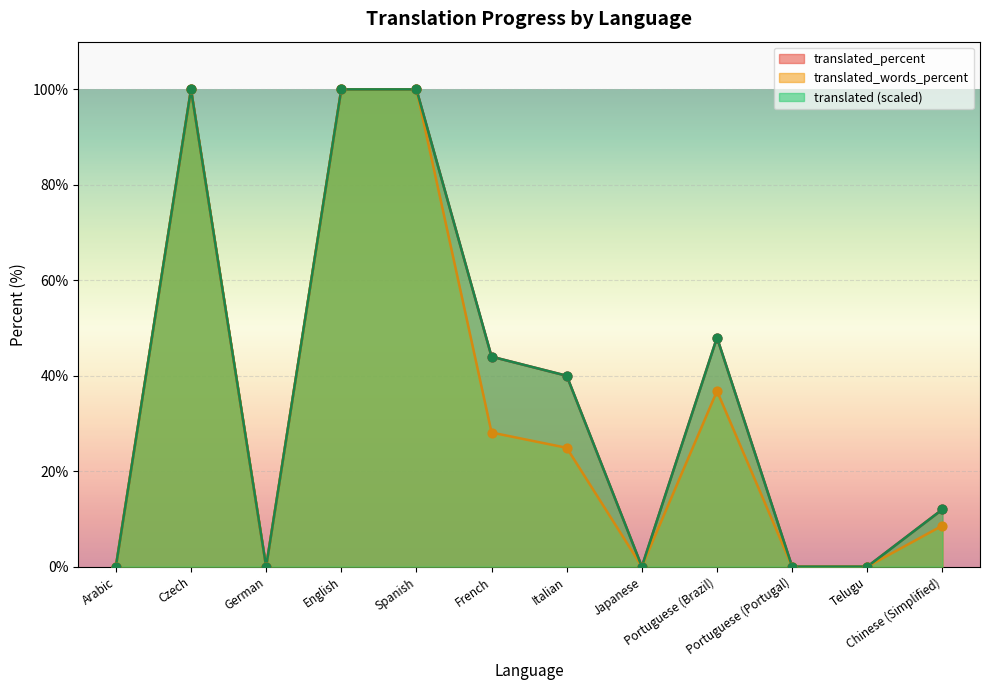

Which series has the largest total across all categories?

translated